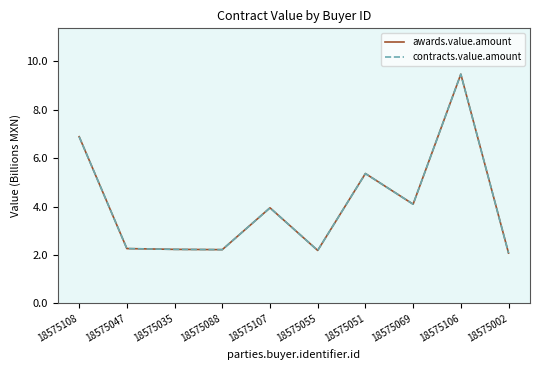

What is the total value across all series at 18575106?

18.9